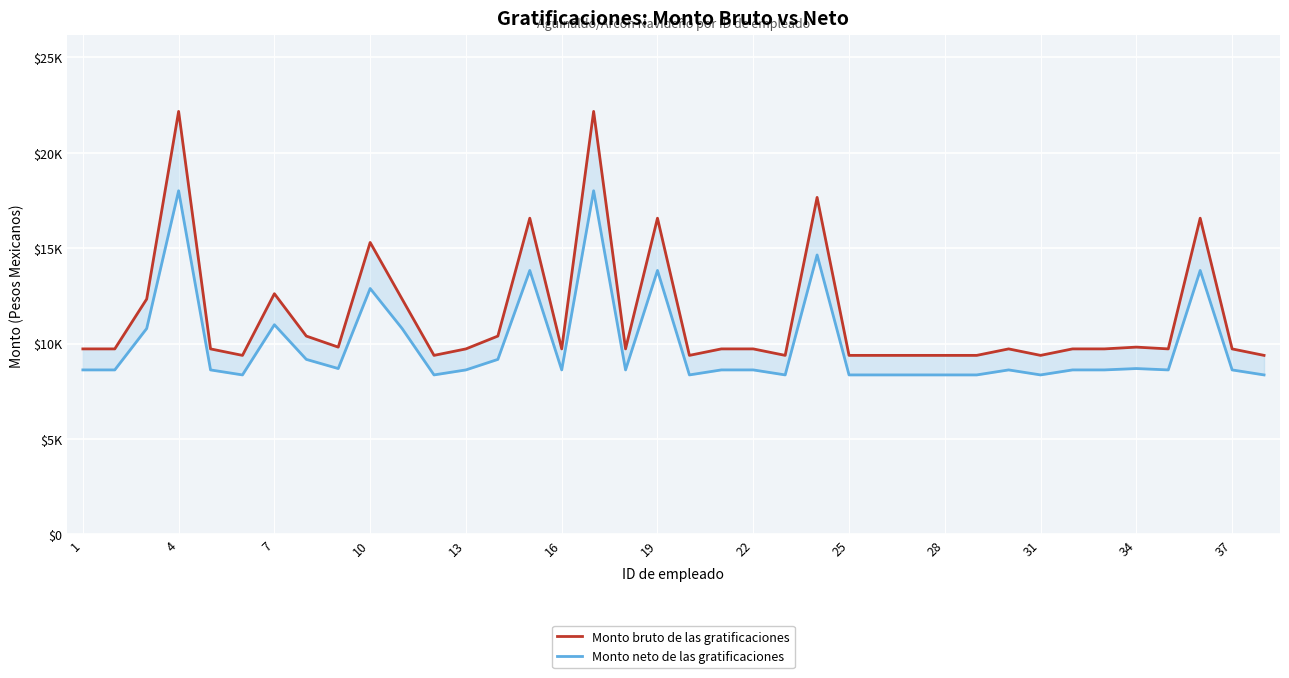

What is the average value of the Monto bruto de las gratificaciones series?

11426.7